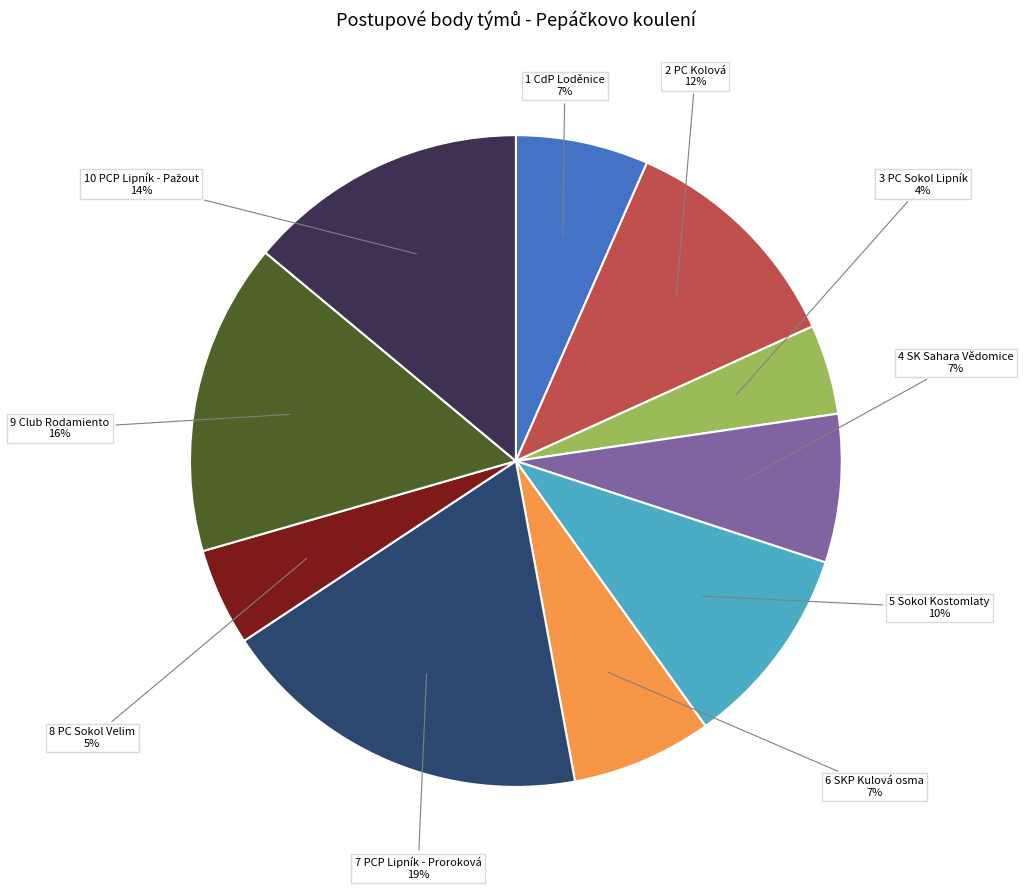

Does any single category account for the majority?

No